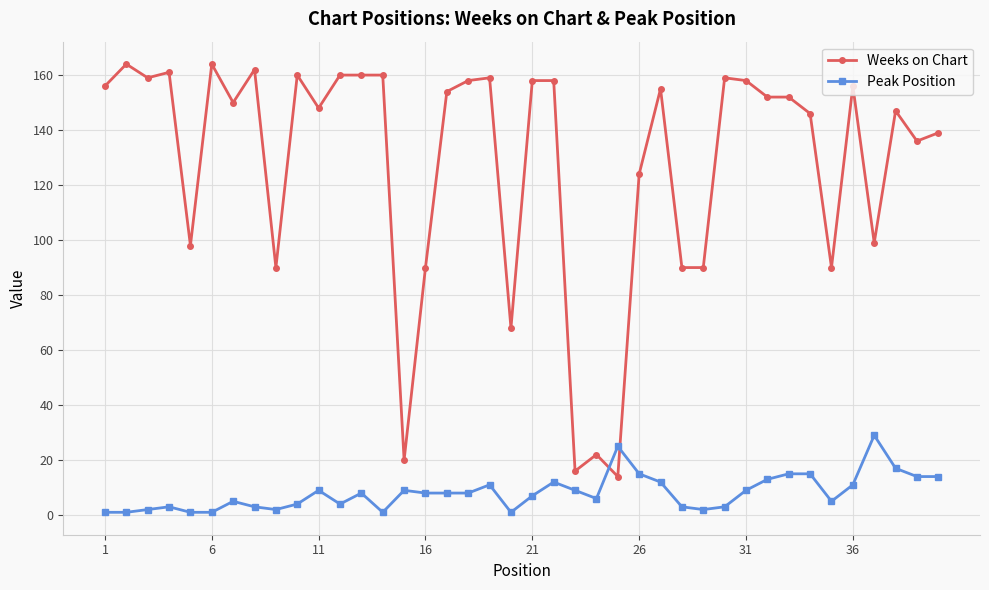

Which series has the largest total across all categories?

Weeks on Chart